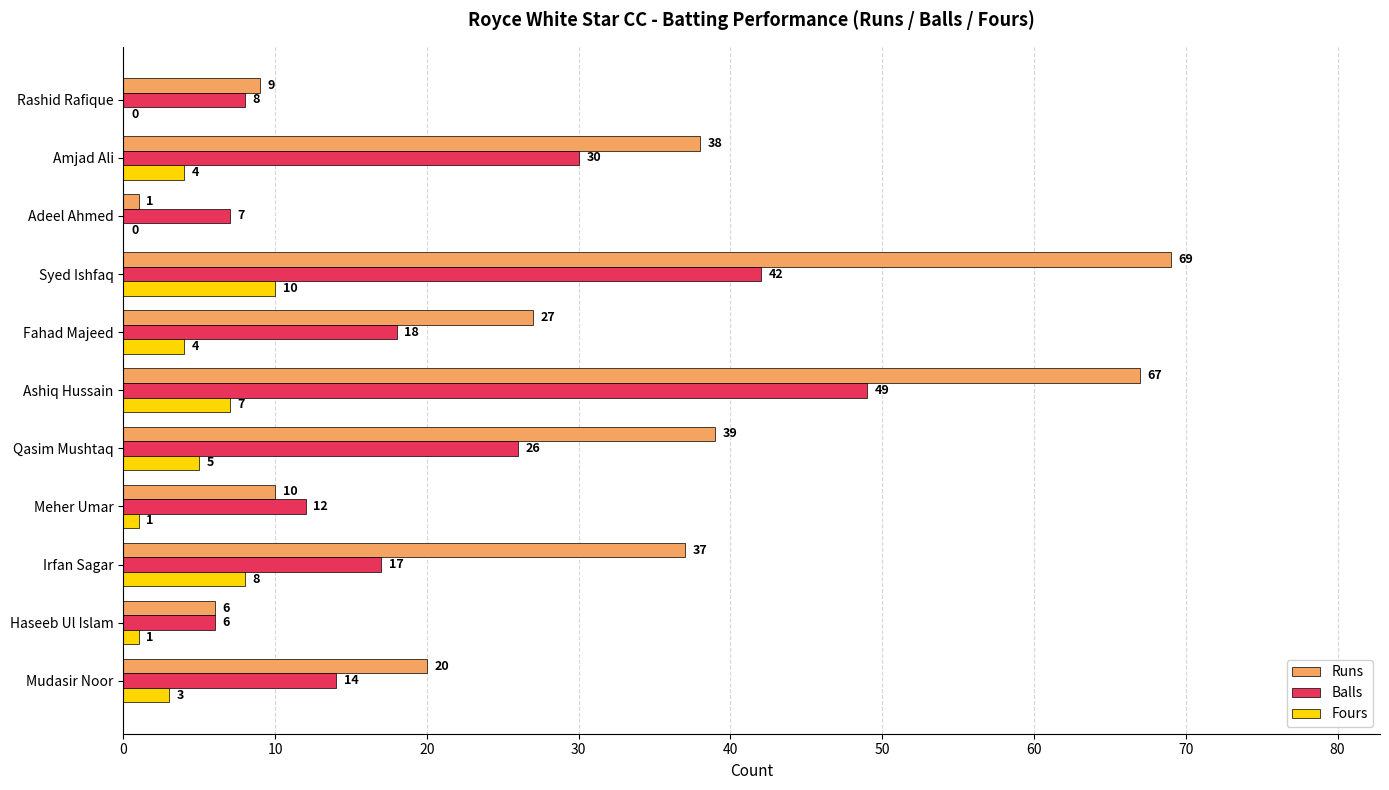

At which label is Runs closest to 35?

Irfan Sagar